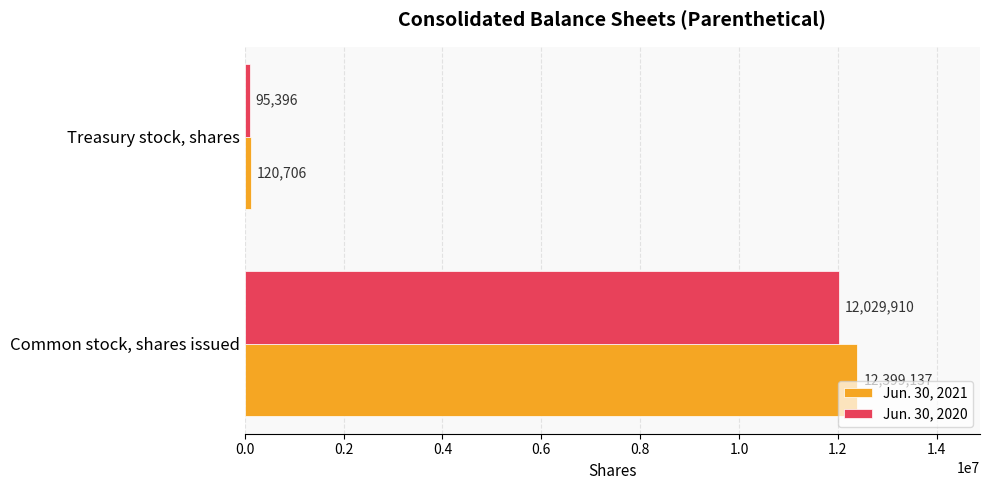

True or false: Jun. 30, 2021 has a value of 120706 at Treasury stock, shares.

True